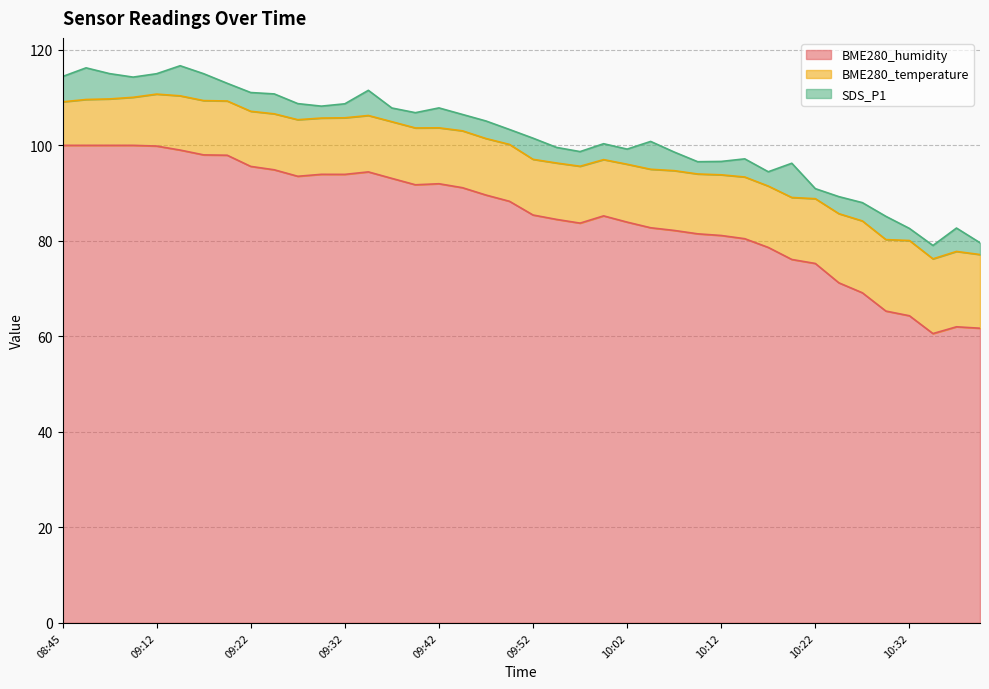

True or false: BME280_temperature has a value of 11.4 at 09:17.

True